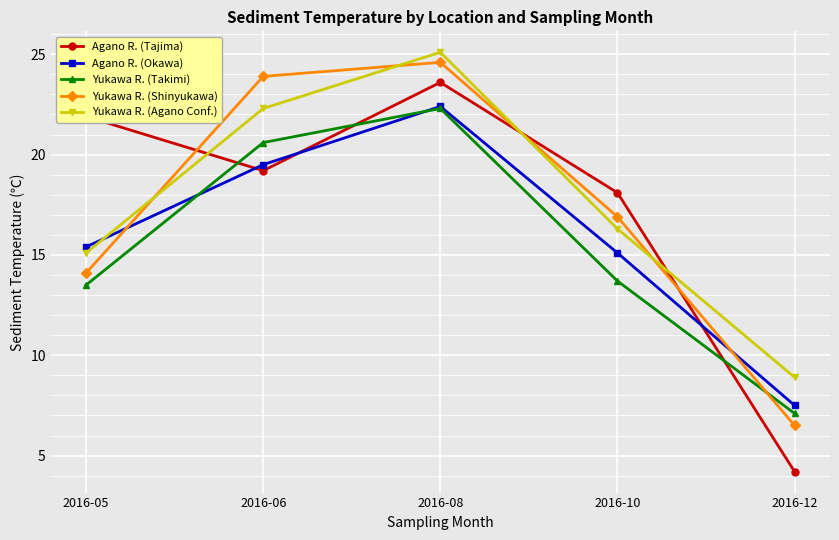

What are all the series names shown in the legend?

Agano R. (Tajima), Agano R. (Okawa), Yukawa R. (Takimi), Yukawa R. (Shinyukawa), Yukawa R. (Agano Conf.)